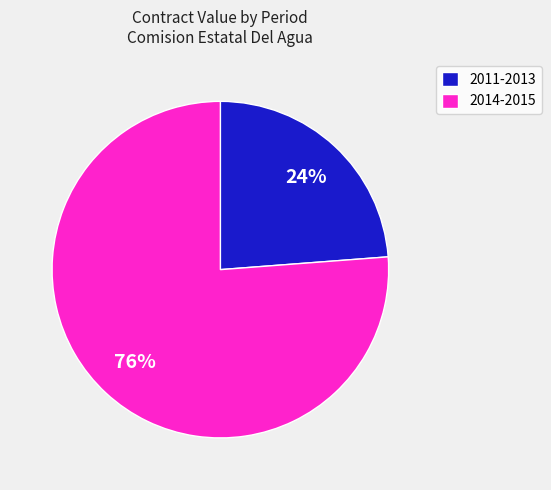

To the nearest percent, what is the difference between the 2014-2015 and 2011-2013 slice percentages?

52%